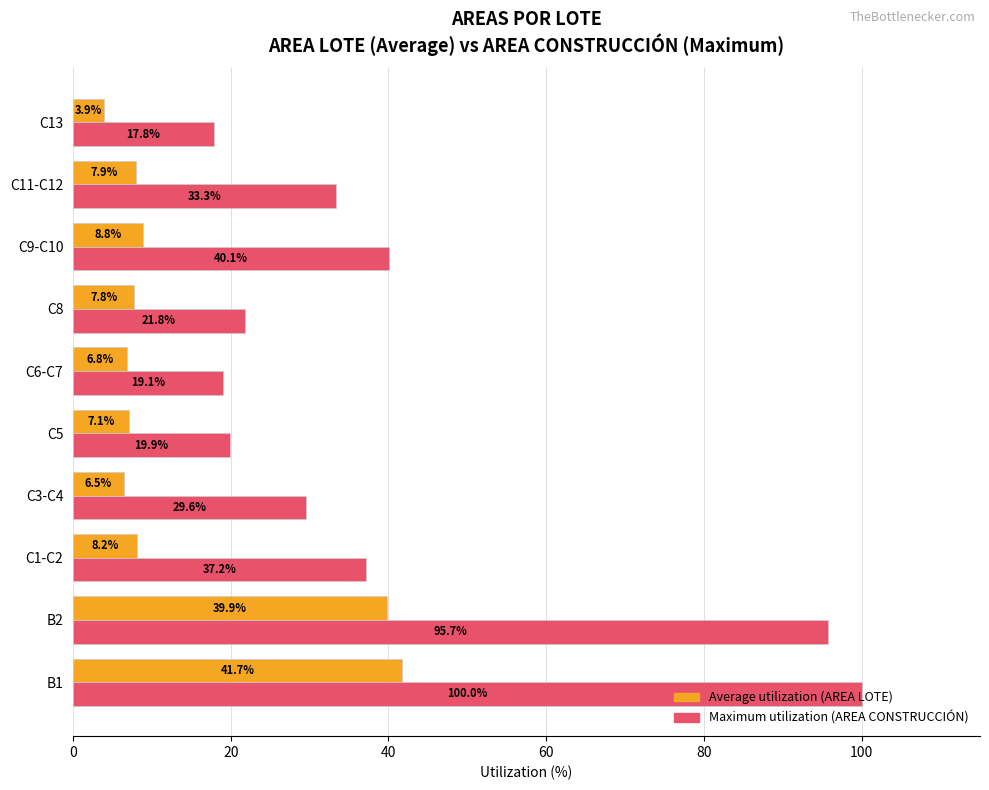

What is the total value across all series at C8?

29.6